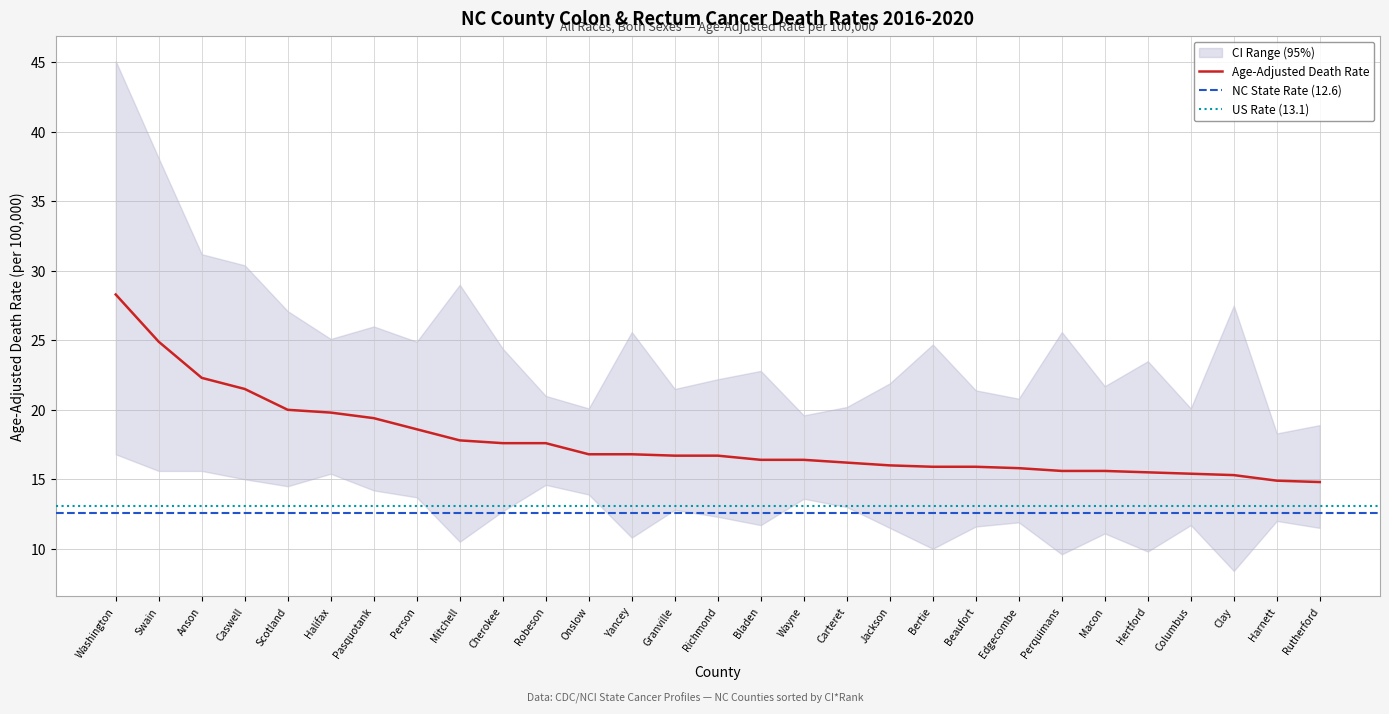

True or false: Upper CI (Rate) has a value of 12.0 at Harnett.

False